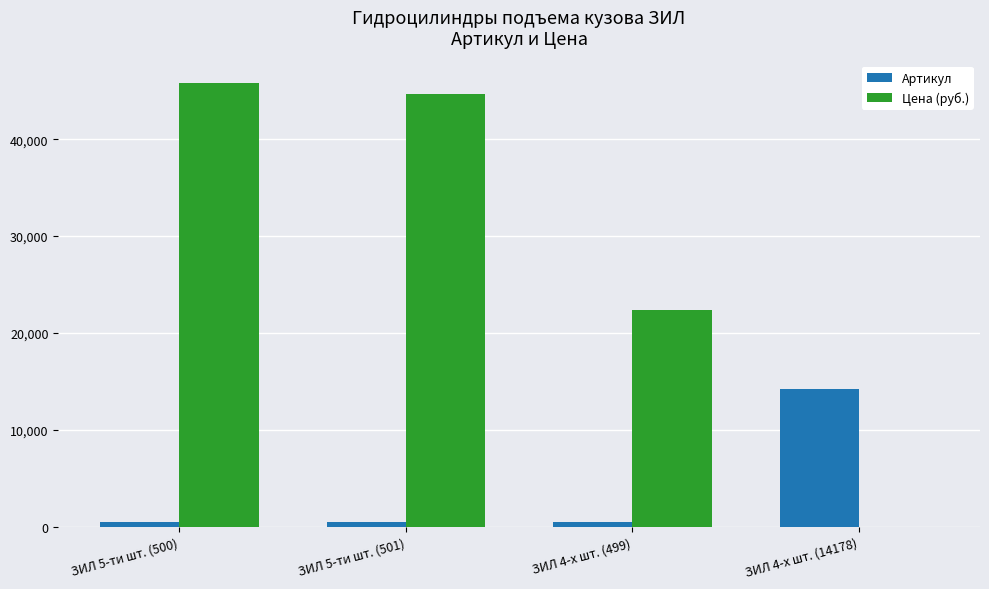

Which series has the largest total across all categories?

Цена (руб.)